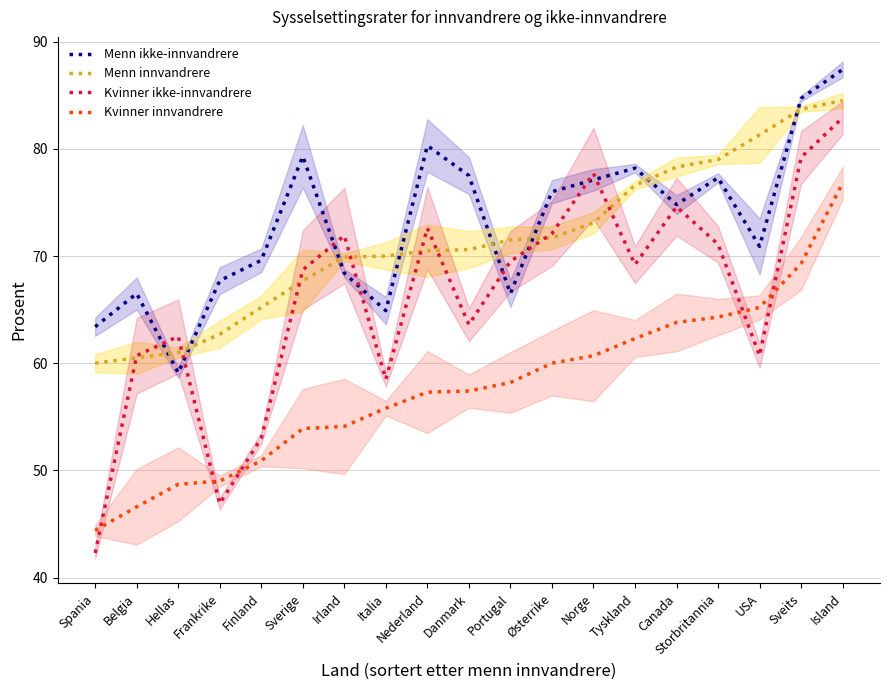

What is the label of the 14th point from the right?

Sverige